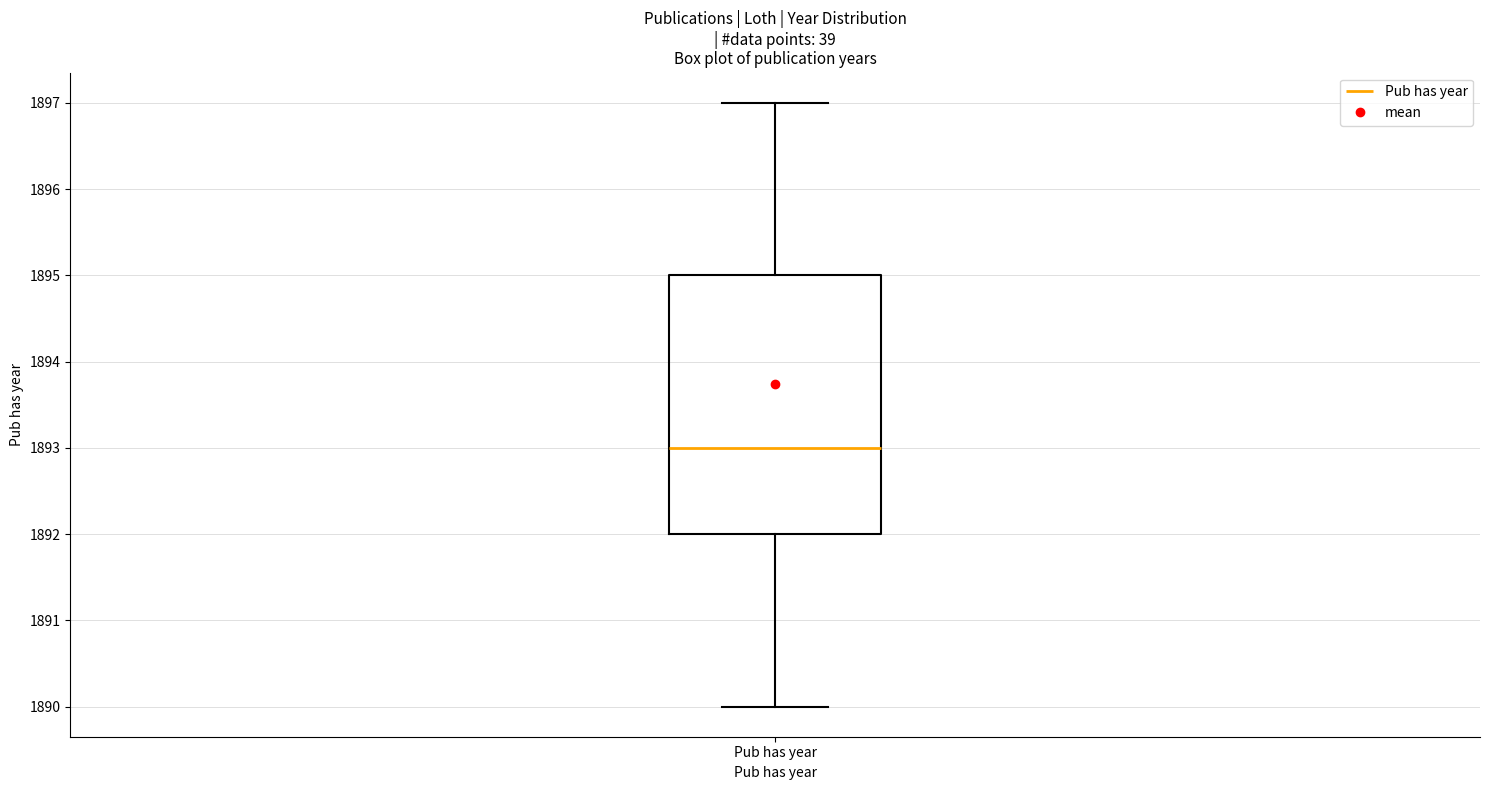

Transcribe this box plot: give where the median line is, the range the box spans, and where the two whiskers end, as read against the y-axis. The values are not printed on the chart, so give them approximately, as read against the axis.

median 1893, box 1892 to 1895, whiskers 1890 to 1897